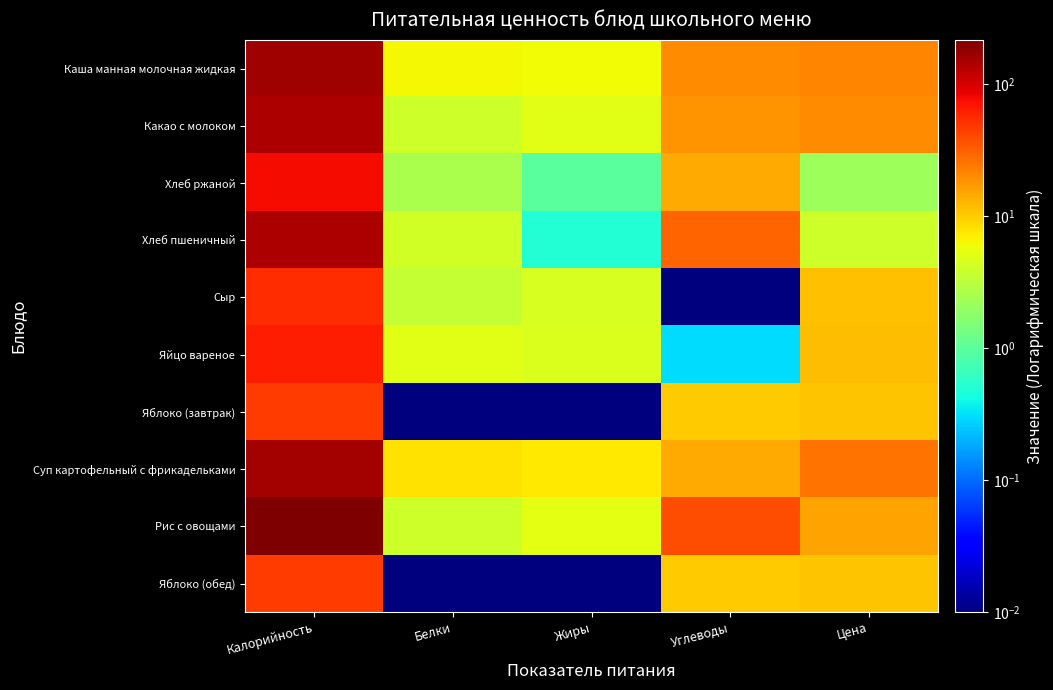

At which category is the sum across all series the highest?

Калорийность